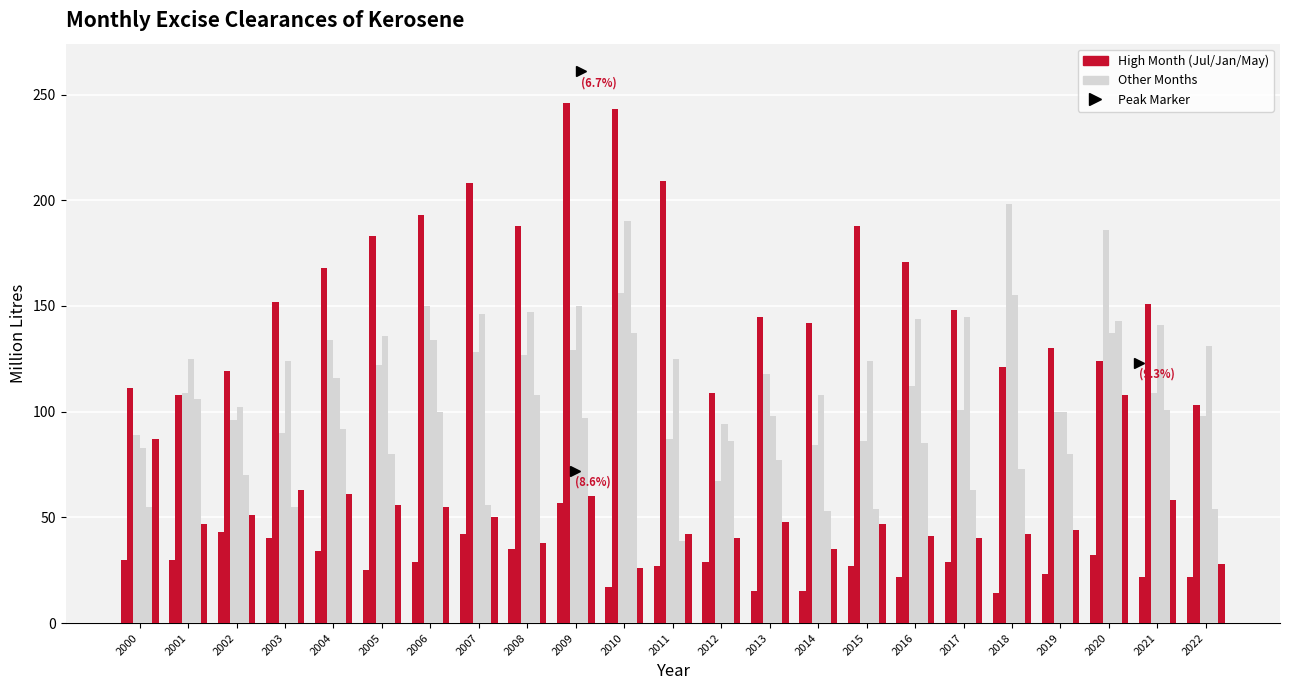

What is the difference between the highest and lowest values at 2008?

153